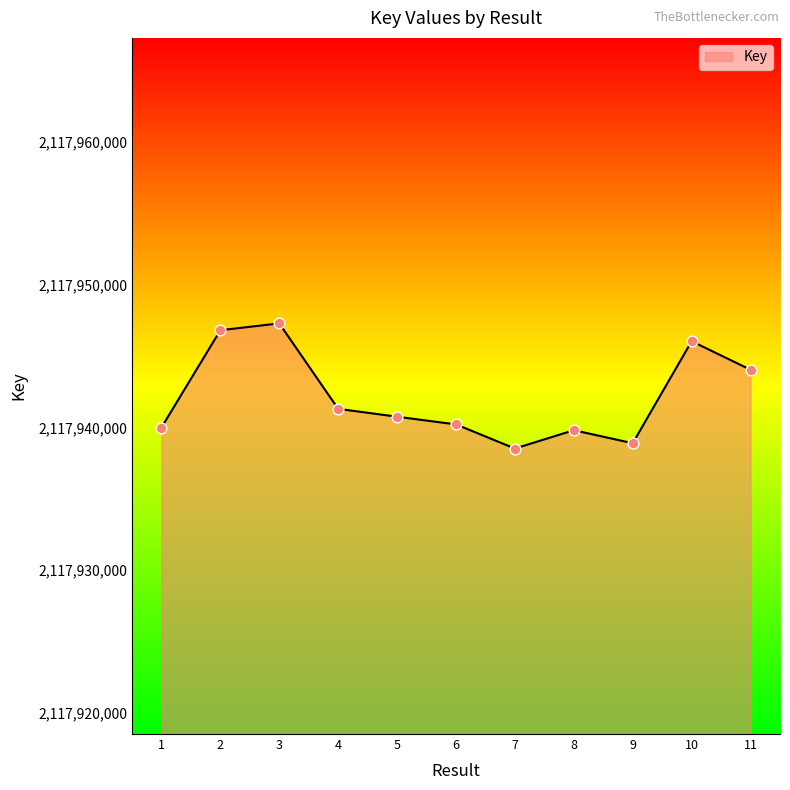

Approximately how many times larger is the value at 5 compared to 10?

1.0